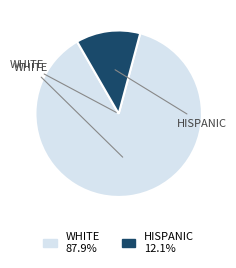

Does any single category account for the majority?

Yes